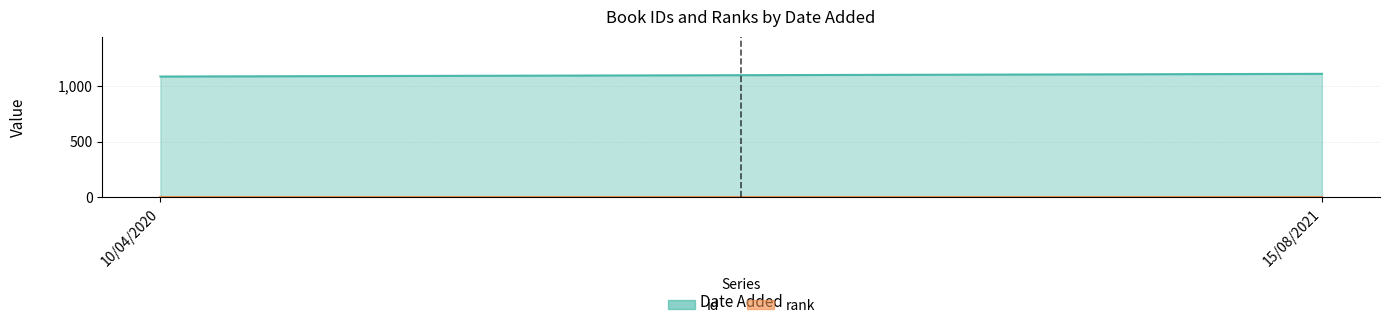

At how many categories does at least one series exceed 1089?

1